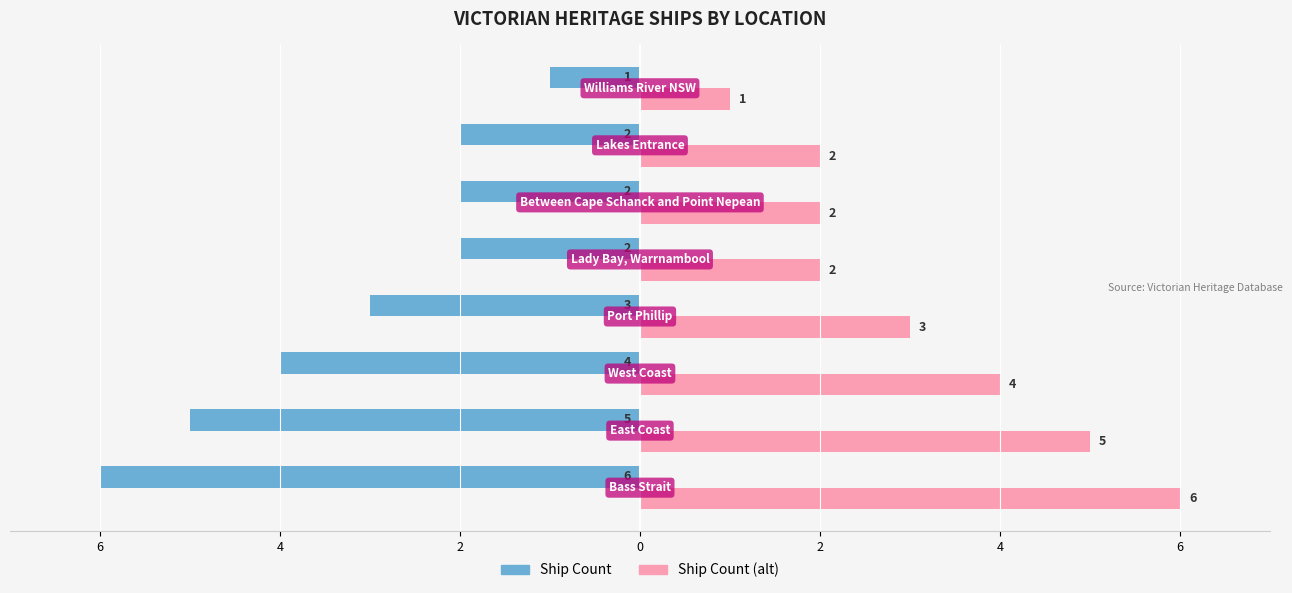

What are all the series names shown in the legend?

Ship Count, Ship Count (alt)